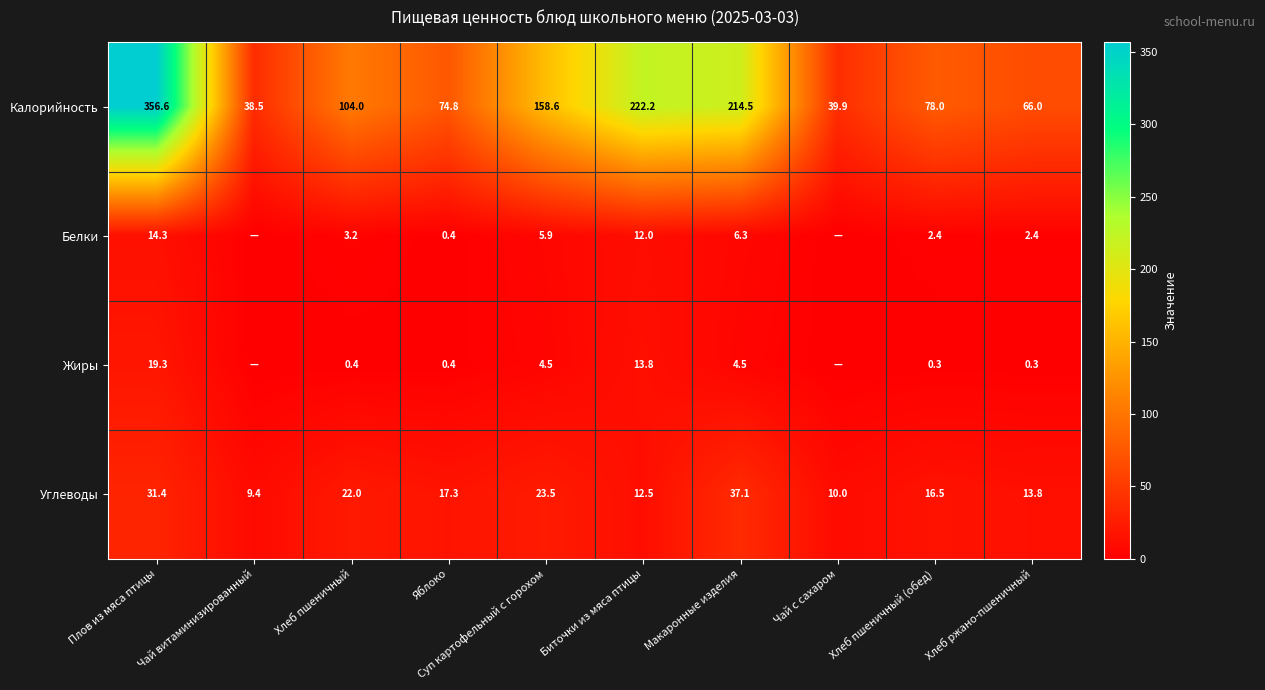

How many categories are shown in the chart?

10